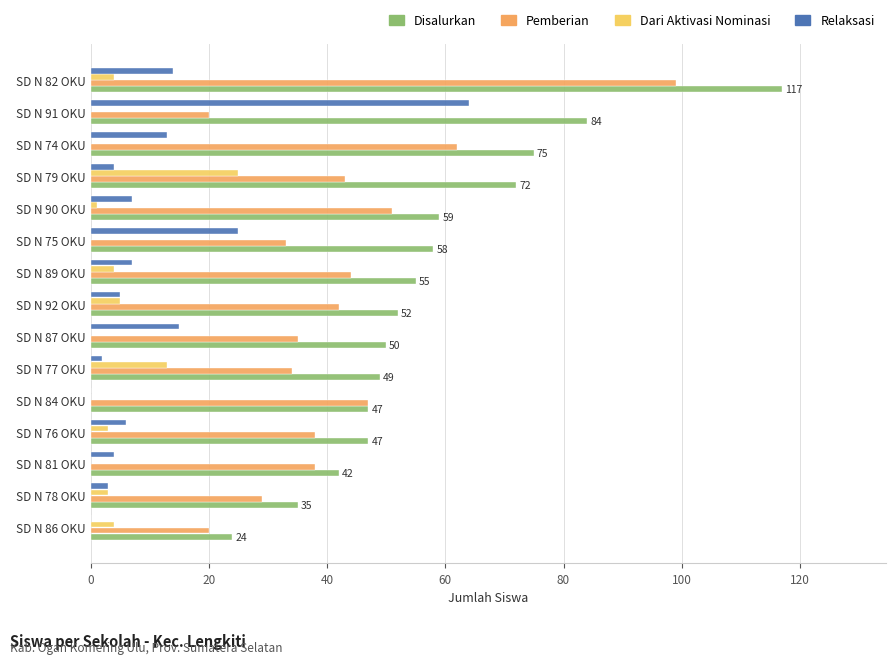

Which series has the largest total across all categories?

Disalurkan